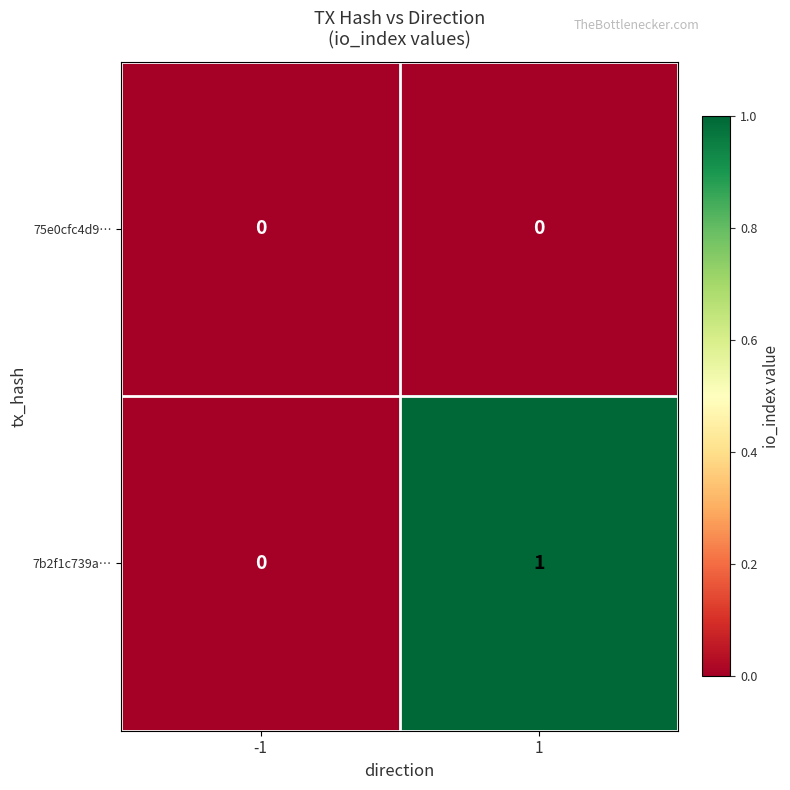

How many categories are shown in the chart?

2